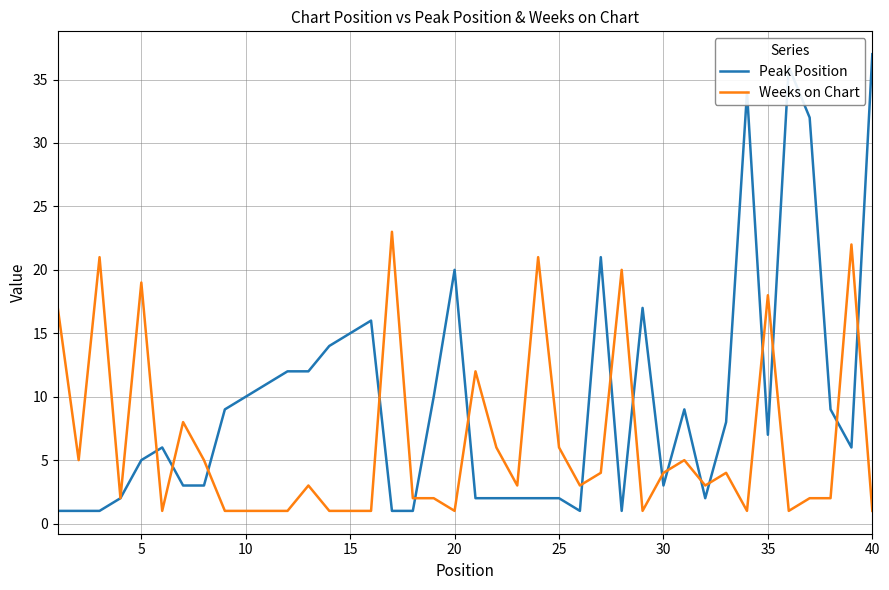

Which series has the largest total across all categories?

Peak Position